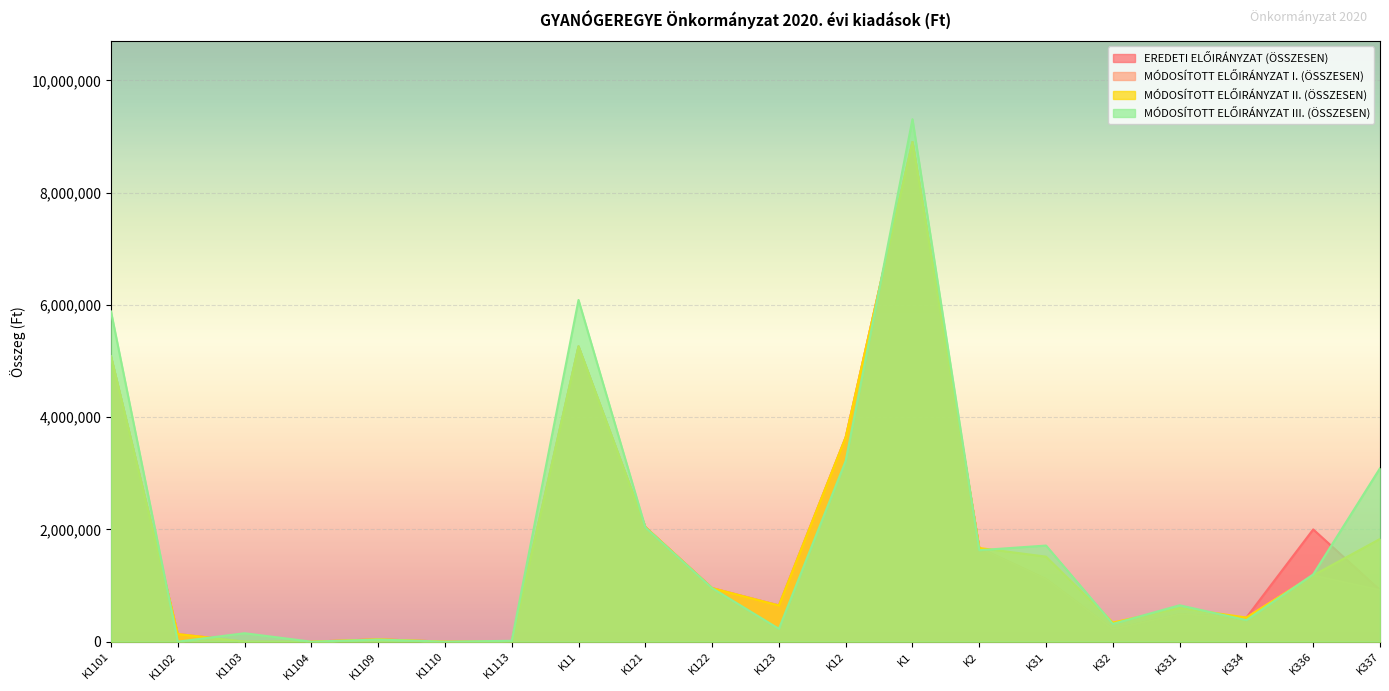

Count the number of categories in the chart.

20